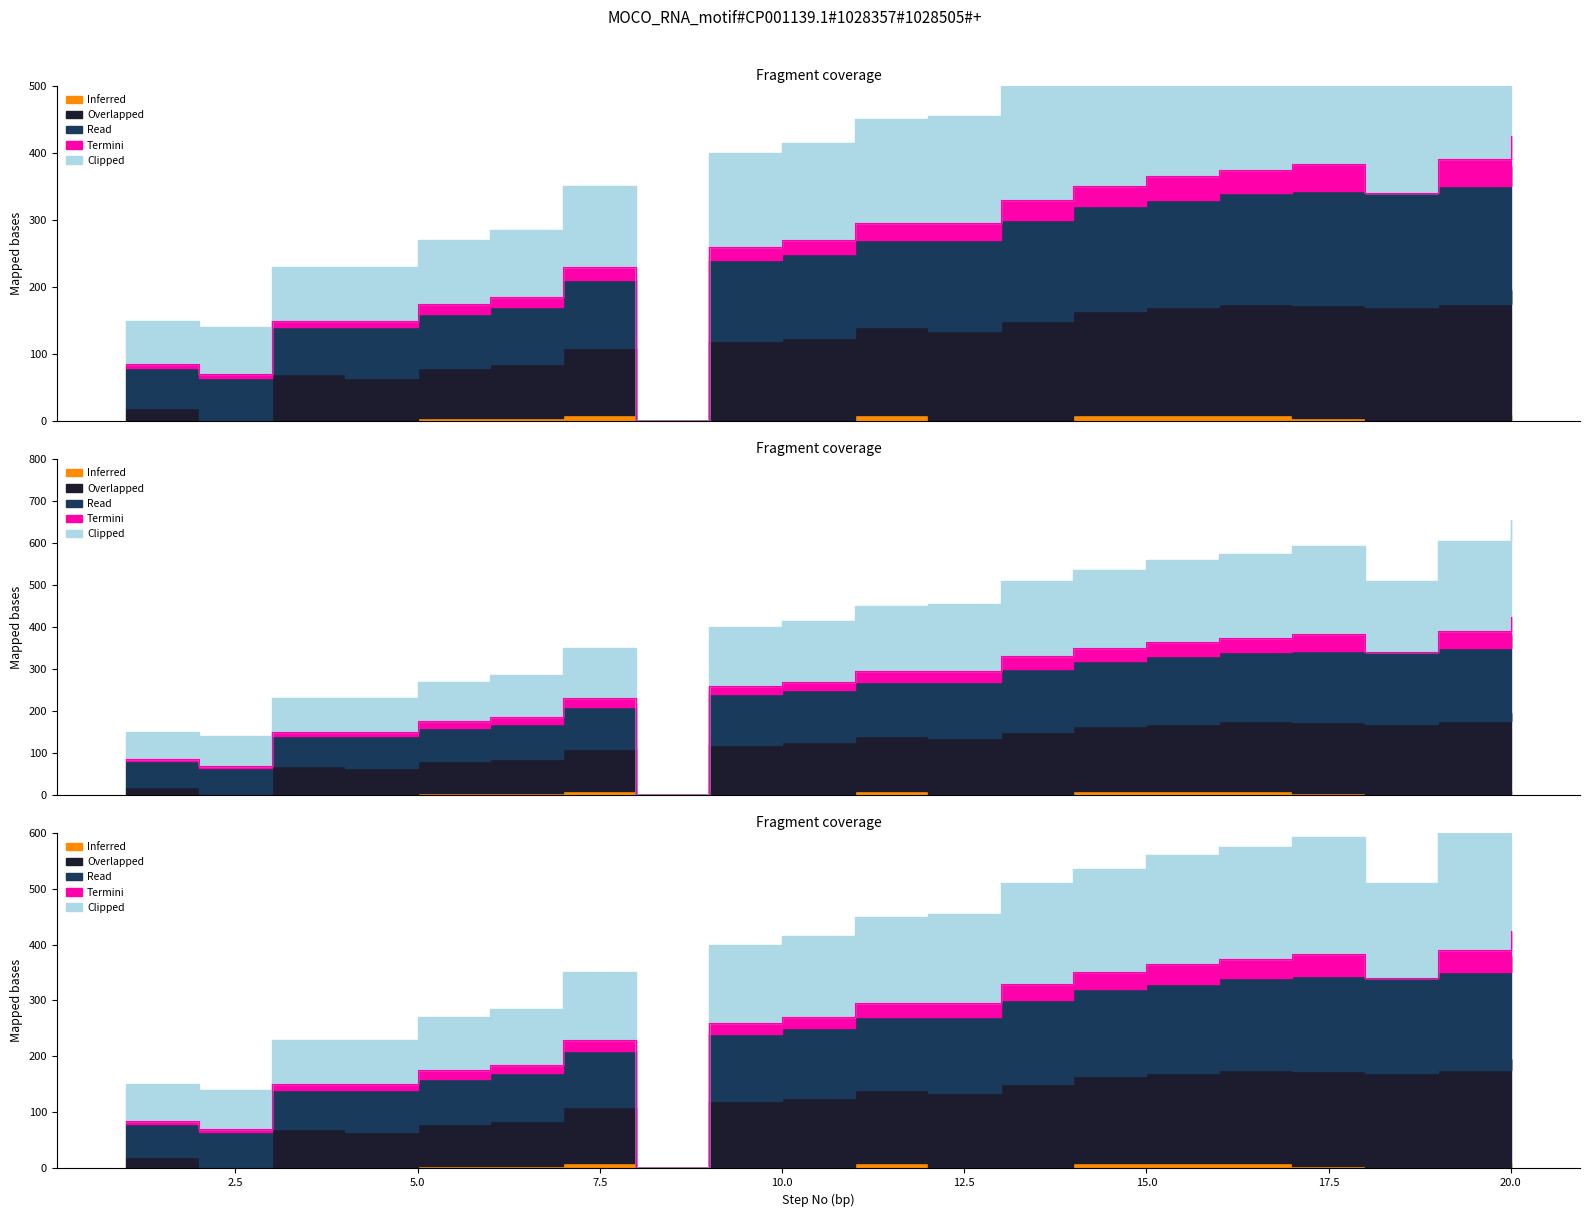

What is the total value across all series at 20?

1275